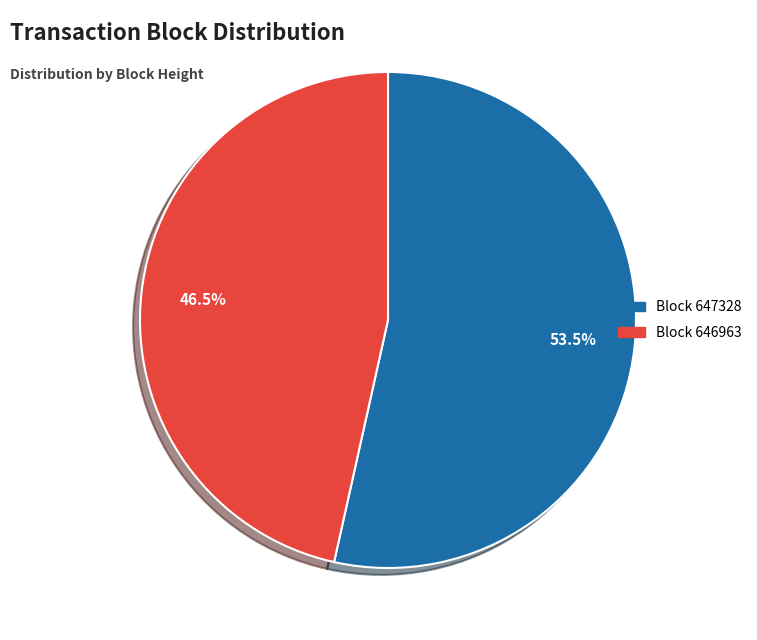

How many slices are in this pie chart?

2